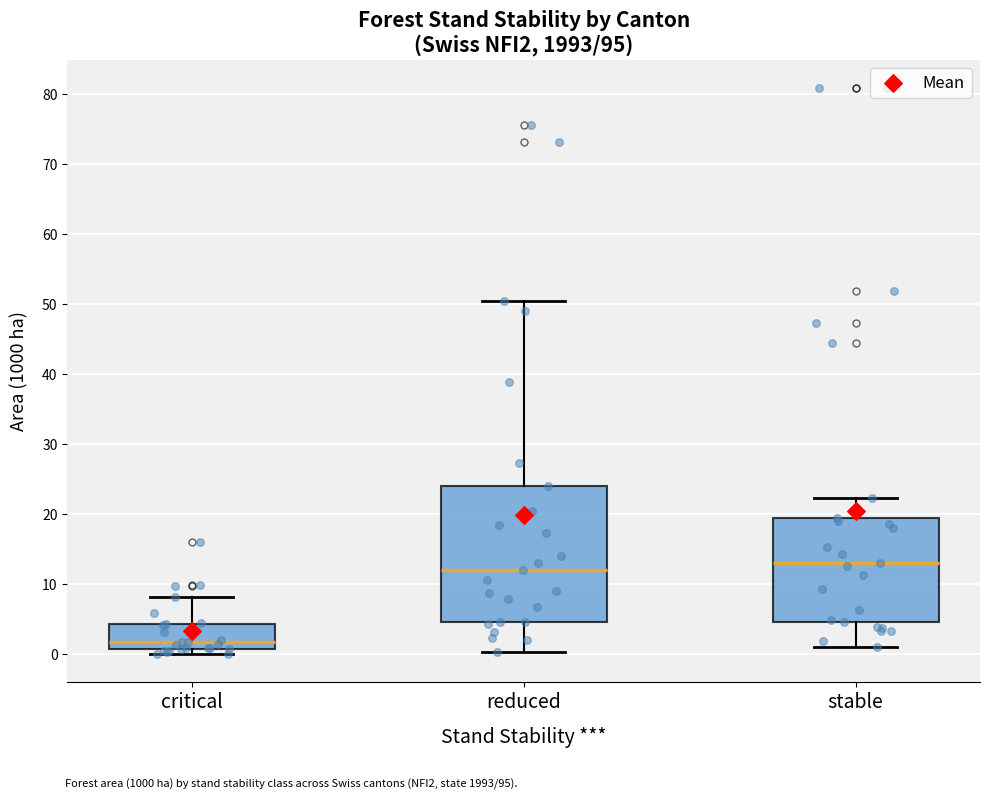

Which box has the lowest median line?

critical